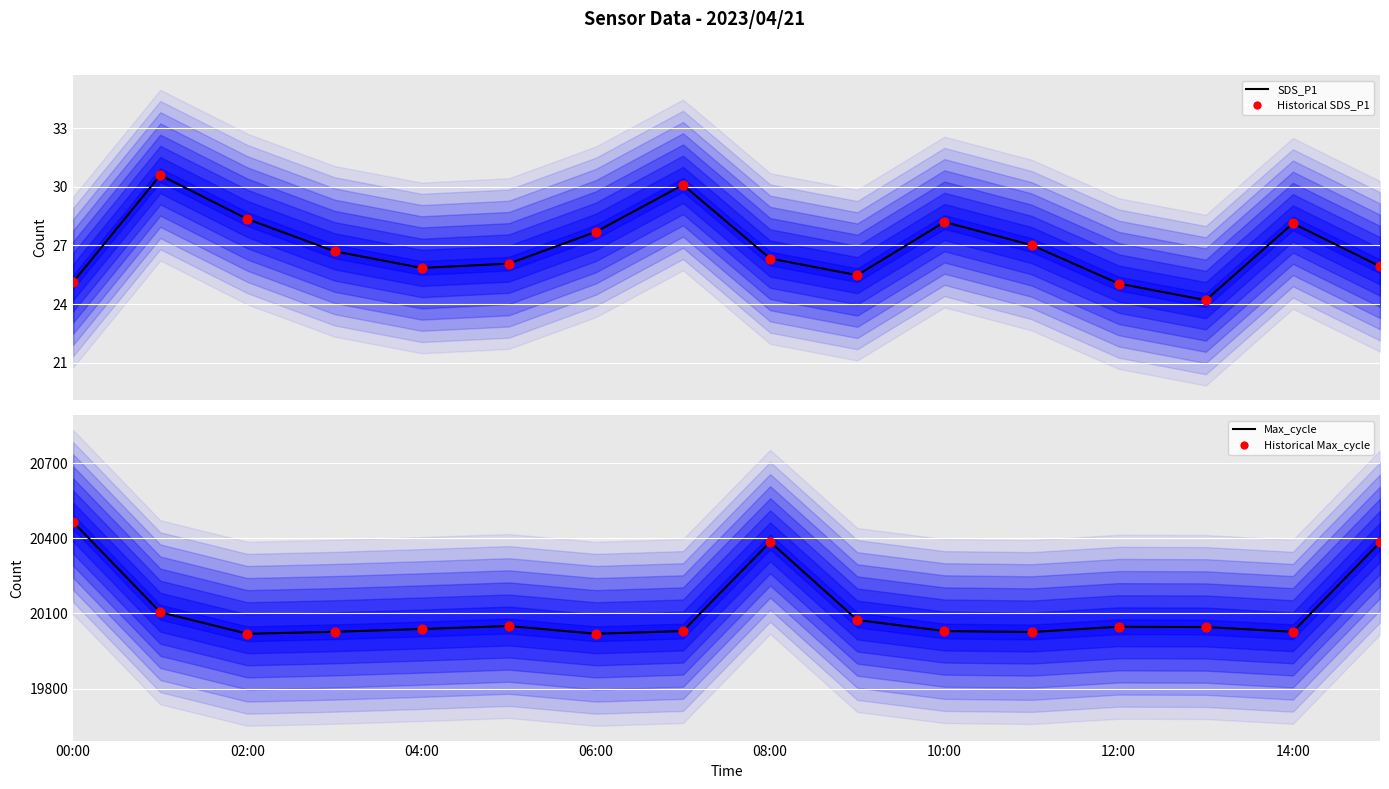

Which series contains the highest Y value?

Max_cycle